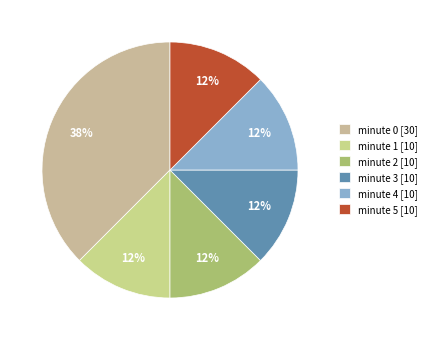

Is it true that minute 5 is 25% of the pie?

False